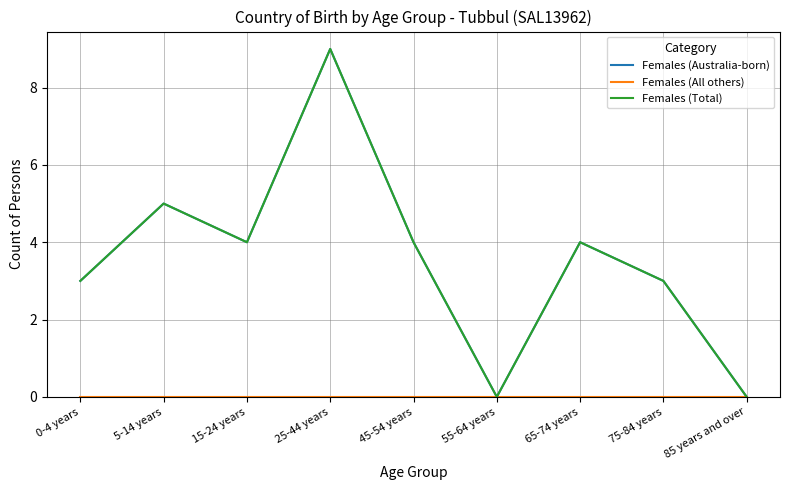

Which category has the highest value across all series?

25-44 years